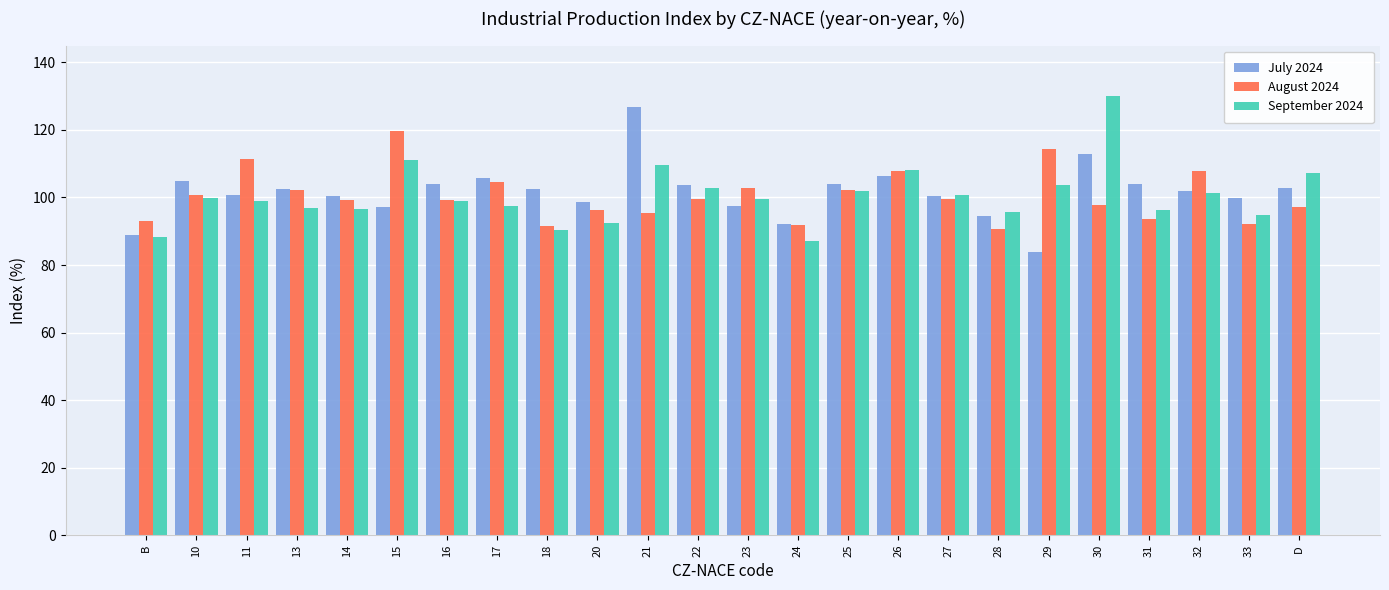

What is the difference between the highest and lowest values at 20?

6.5